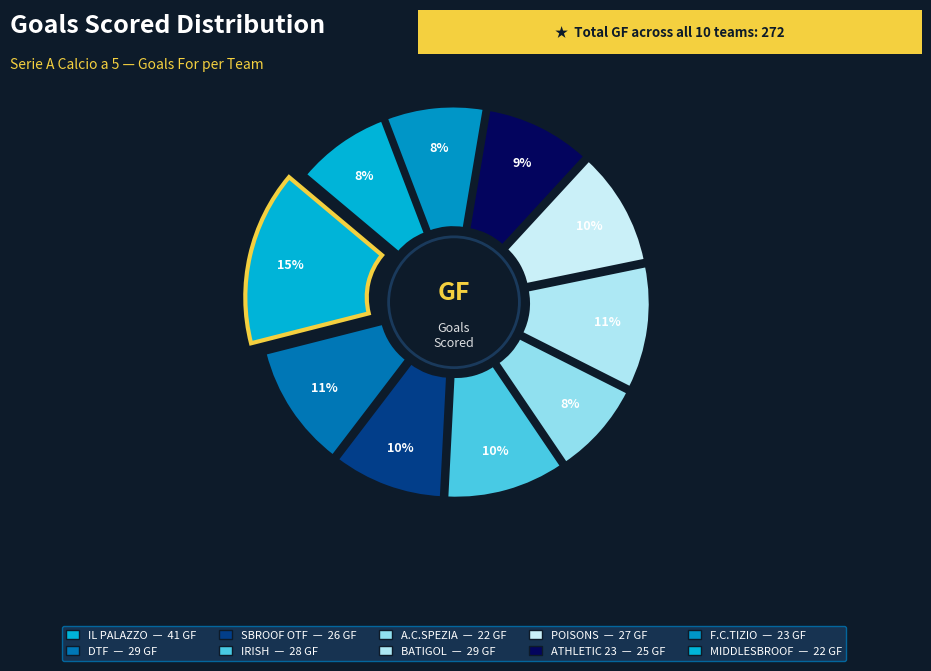

What is the change in value from DTF to POISONS?

-2